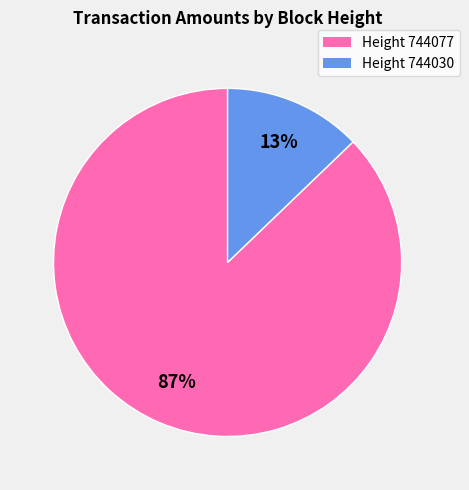

Is the sum of Height 744030 and Height 744077 greater than half?

Yes